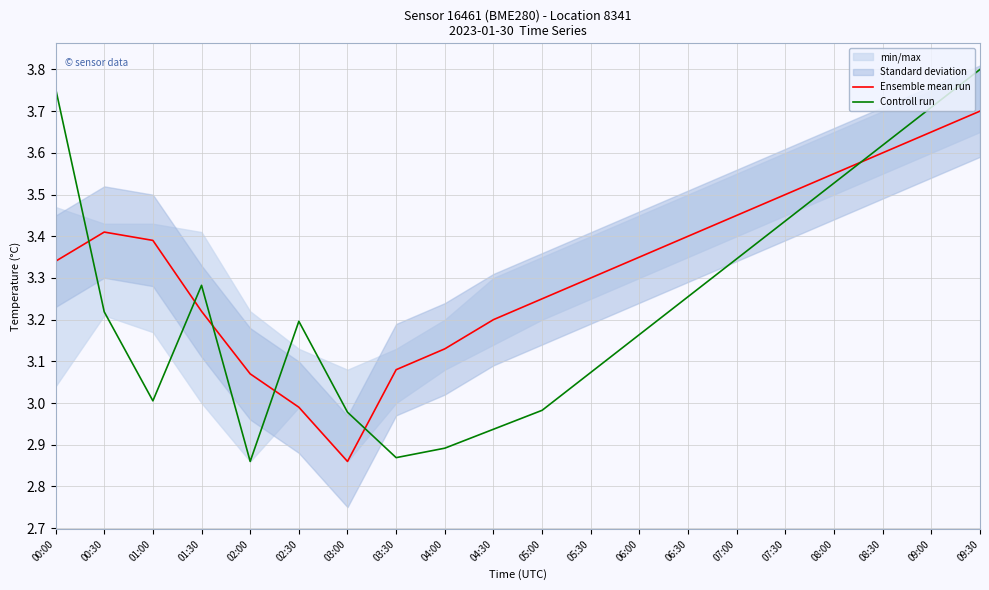

What is the value of the Controll run point at the 9th from the left?

2.9